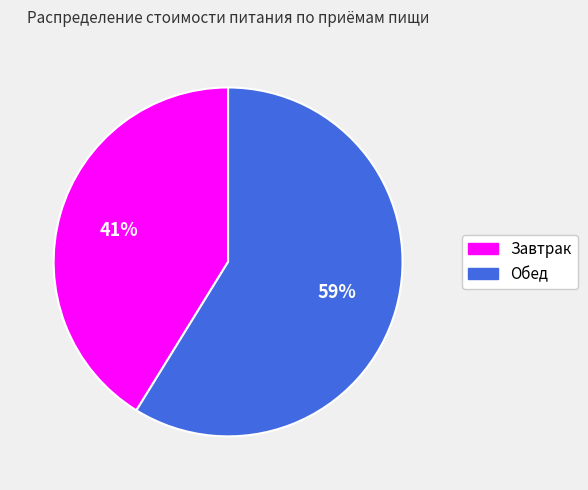

Do Обед and Завтрак together represent more than half of the pie?

Yes